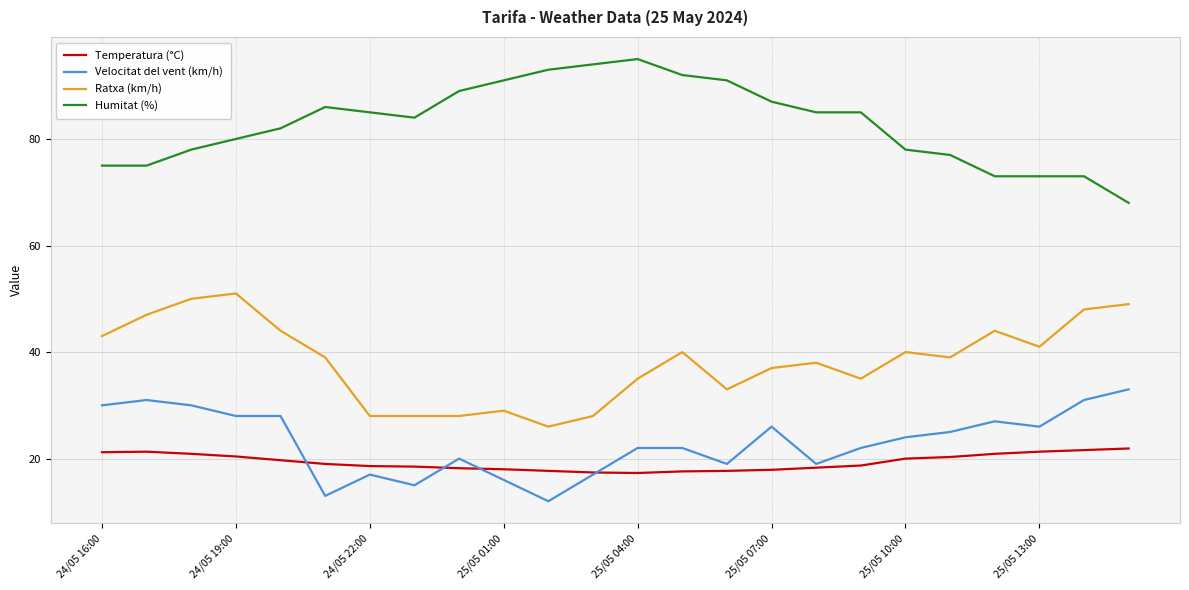

What is the average value of the Humitat (%) series?

82.9